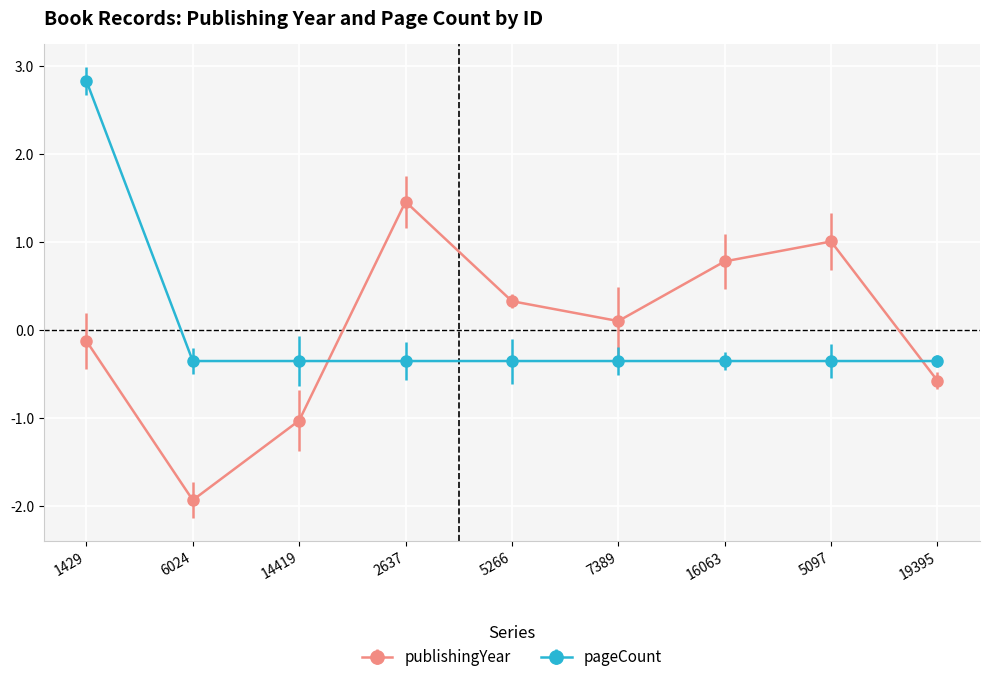

True or false: pageCount has a value of -0.4 at 5097.

True